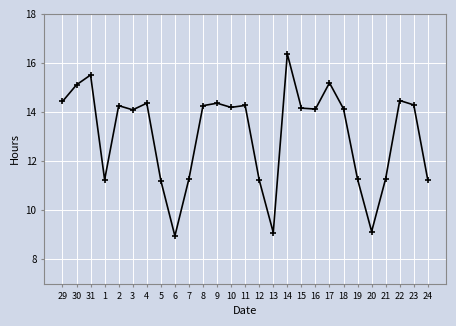

Is it true that the value at 5 is 11.2?

True